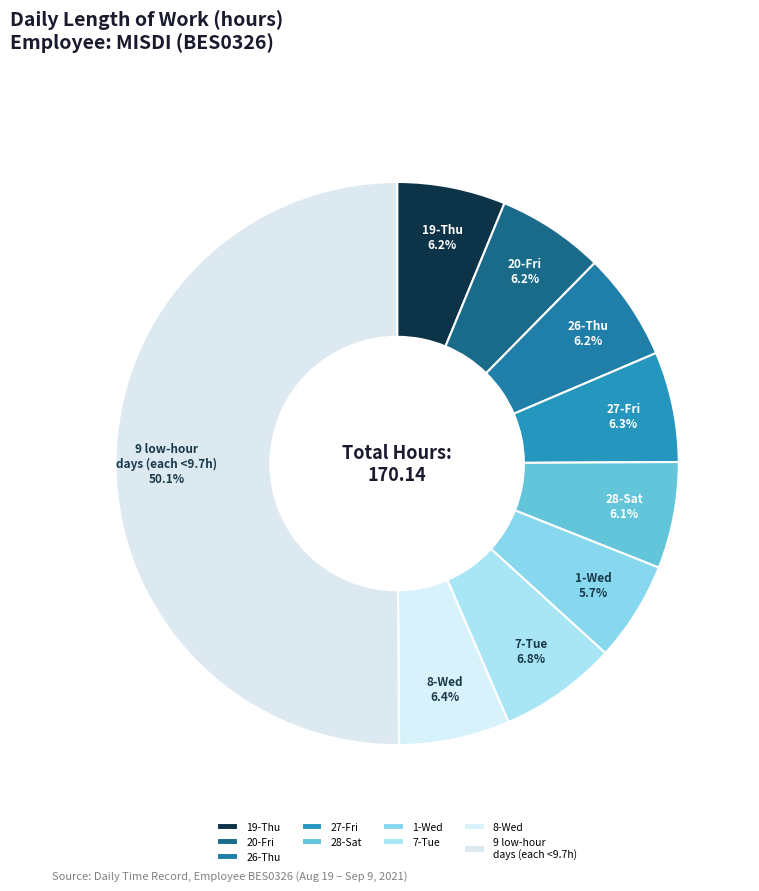

What is the largest slice in the pie chart?

9 low-hour days (each <9.7h)